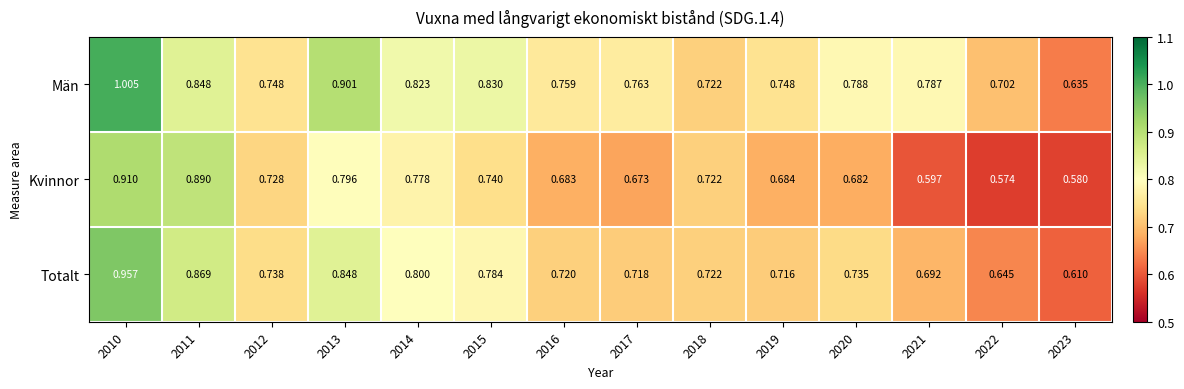

Is the value of Totalt at 2020 greater than the value of Kvinnor at 2010?

No